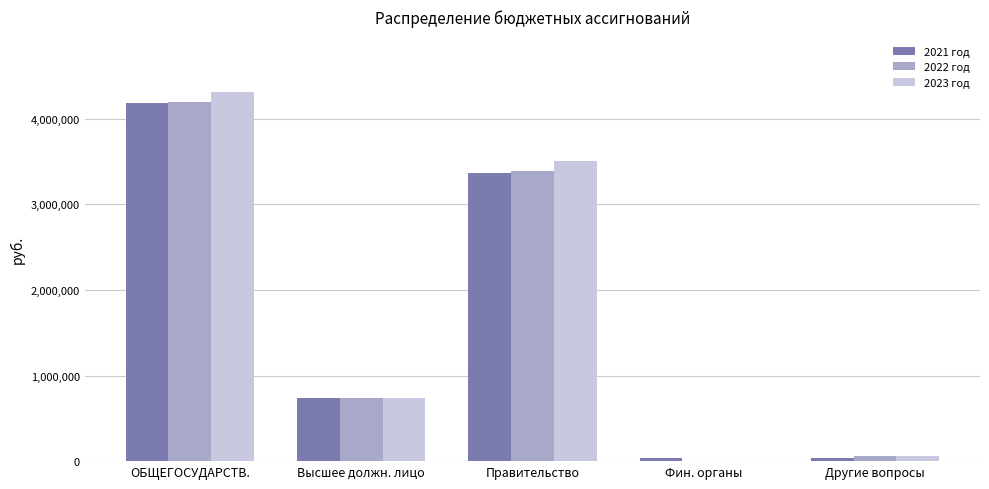

What is the maximum value for 2022 год?

4188644.0